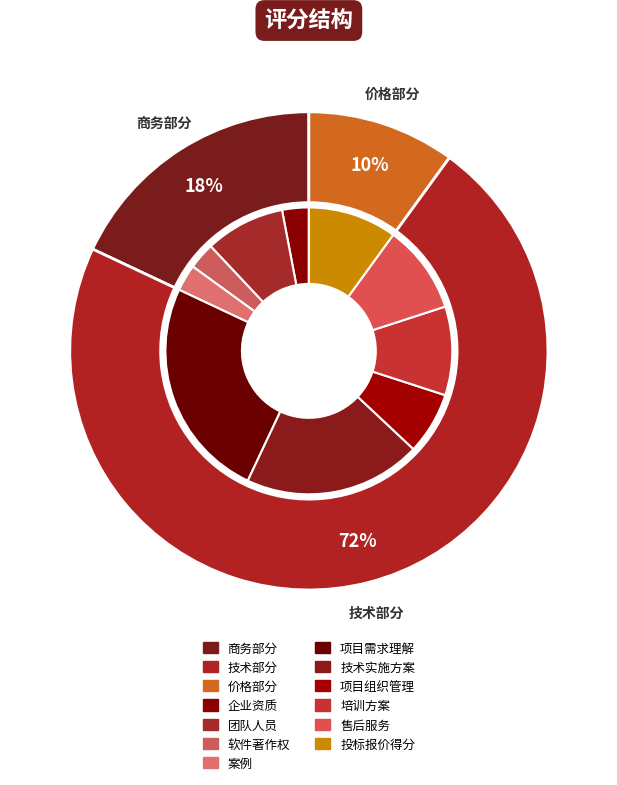

To the nearest percent, what percentage of the pie is 技术部分?

72%